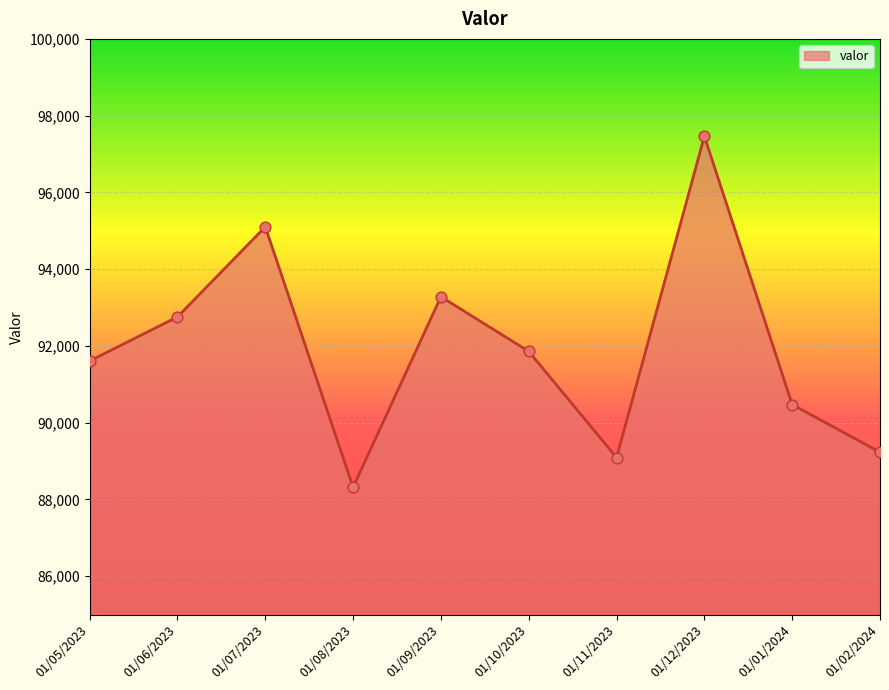

Between 01/01/2024 and 01/11/2023, which is larger?

01/01/2024